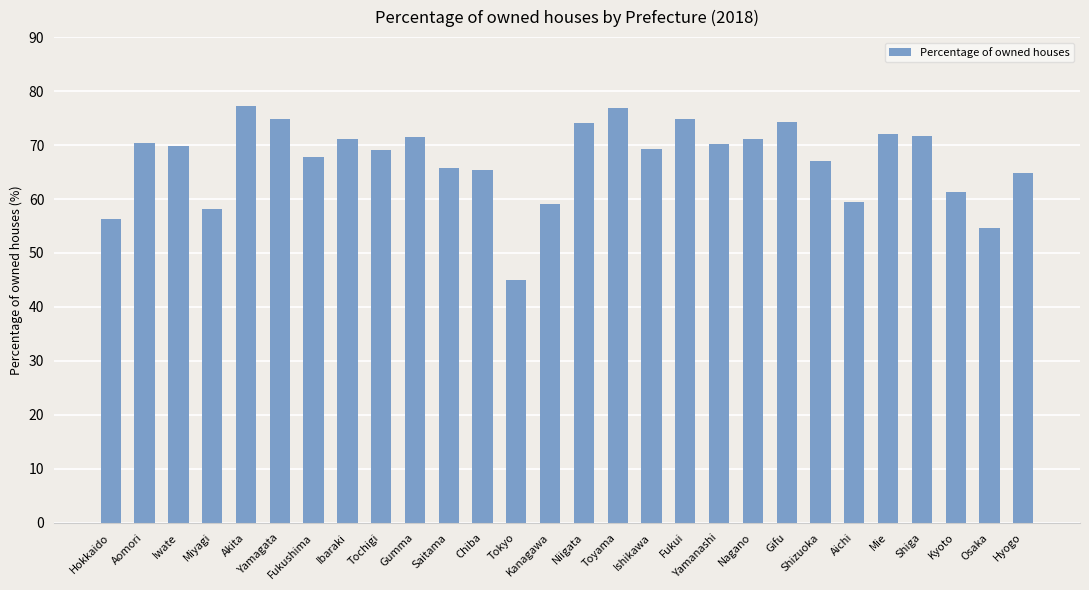

What position from the left is Toyama?

16